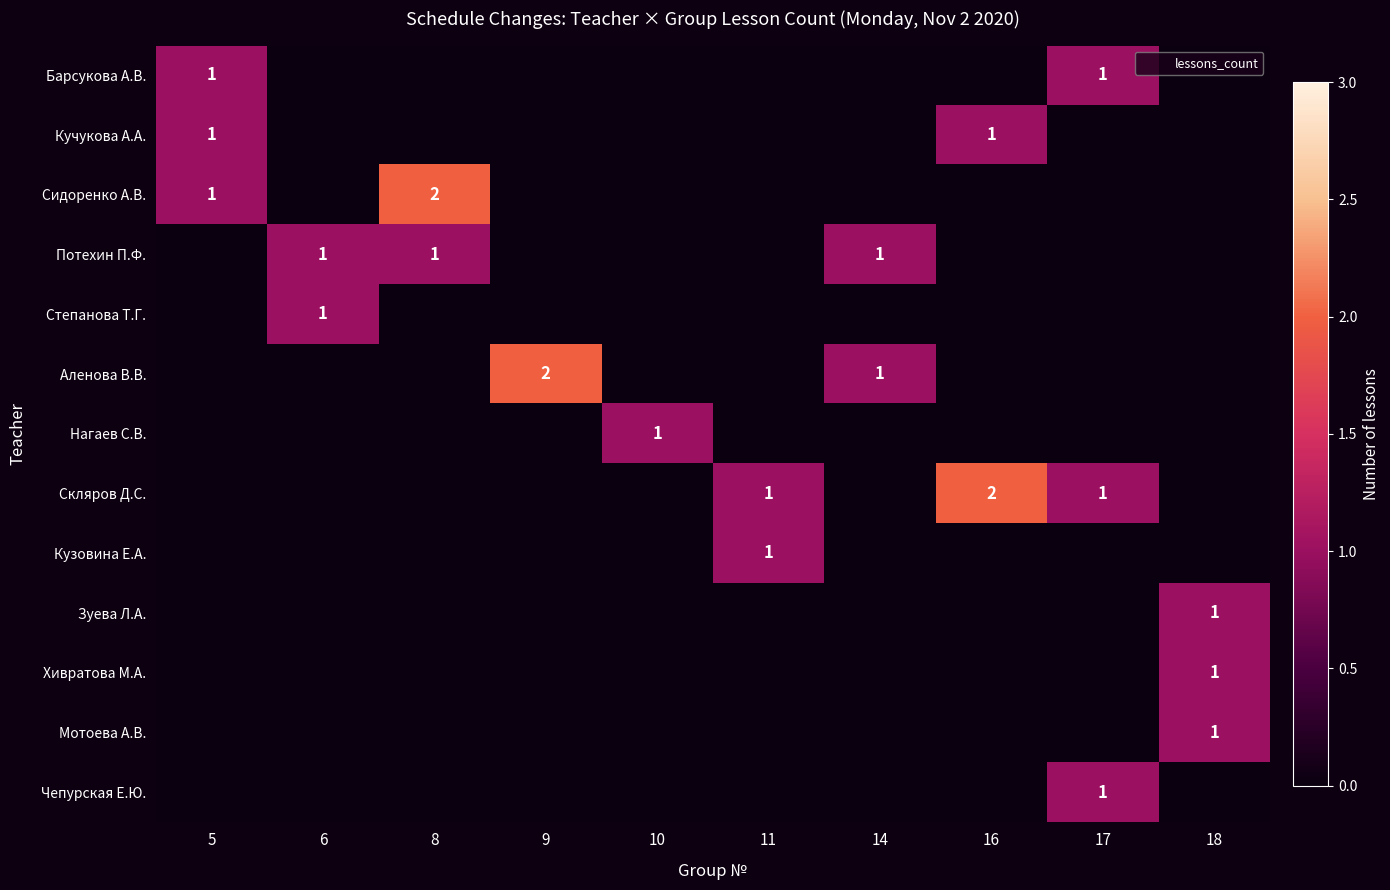

Which series changed the most between 5 and 6?

Барсукова А.В.